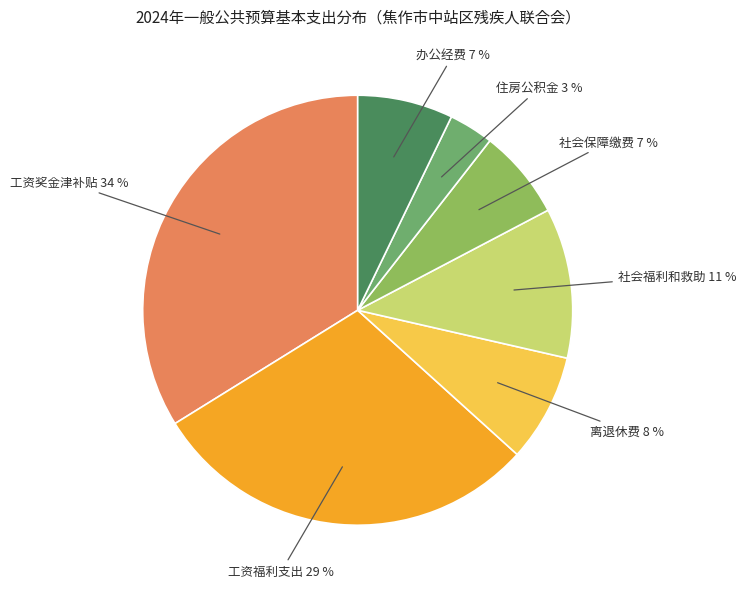

Does any single category account for the majority?

No